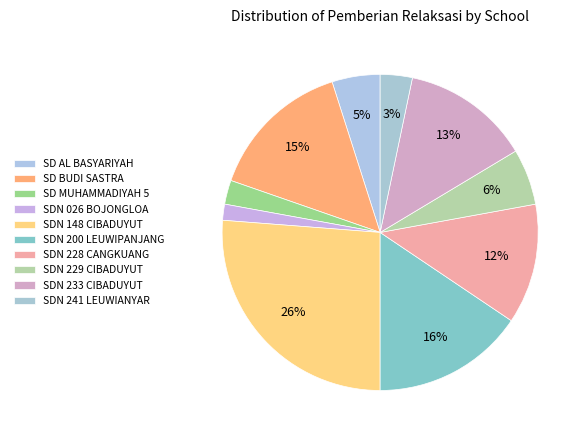

Count the number of slices in the pie.

10